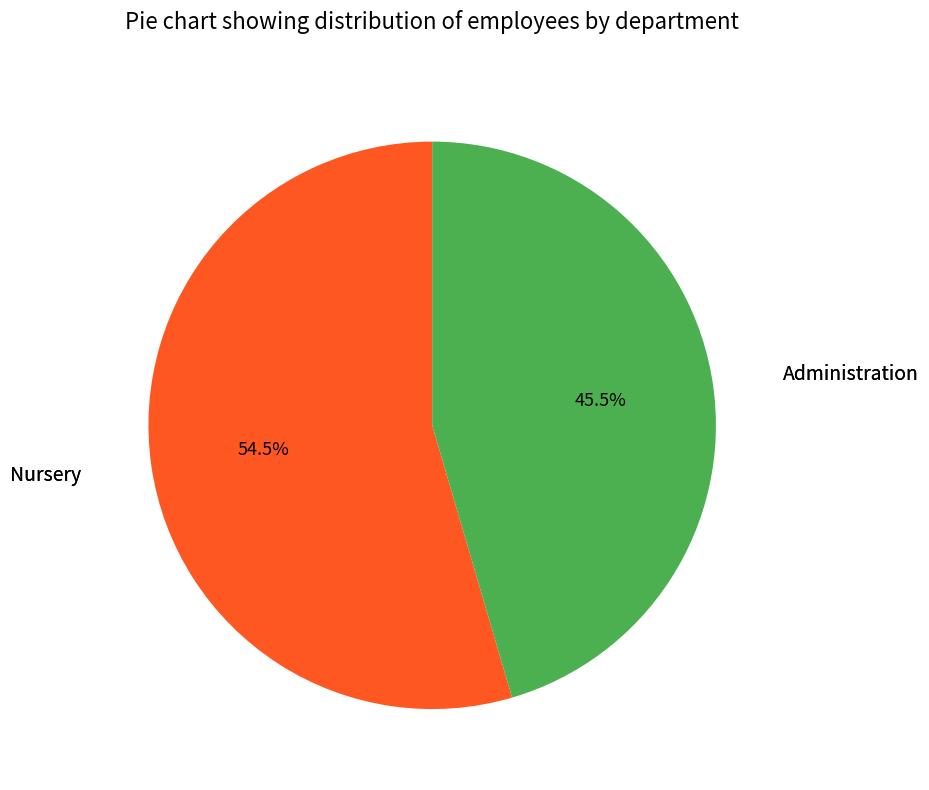

Is there a majority slice in this chart?

Yes